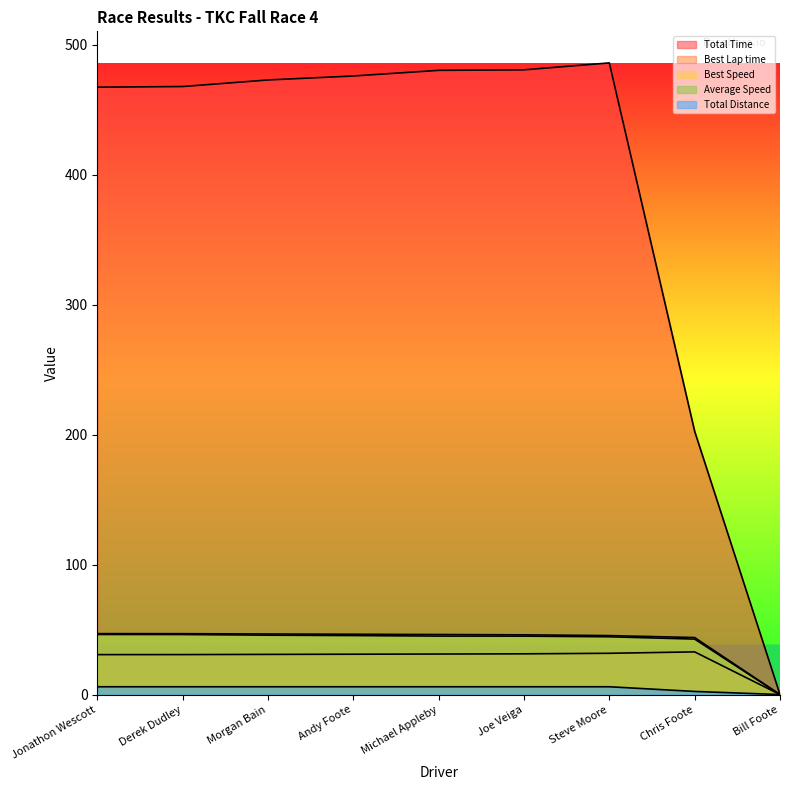

What is the sum of all Total Time values?

3532.8